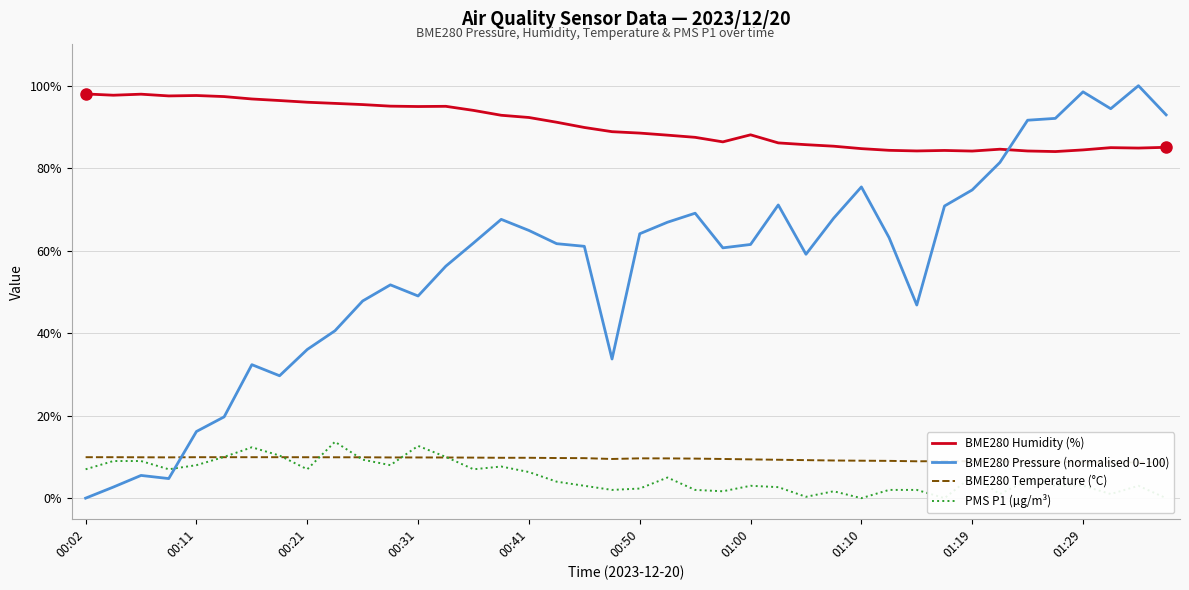

The BME280 Humidity (%) series shows 56.8 at 37. True or false?

False